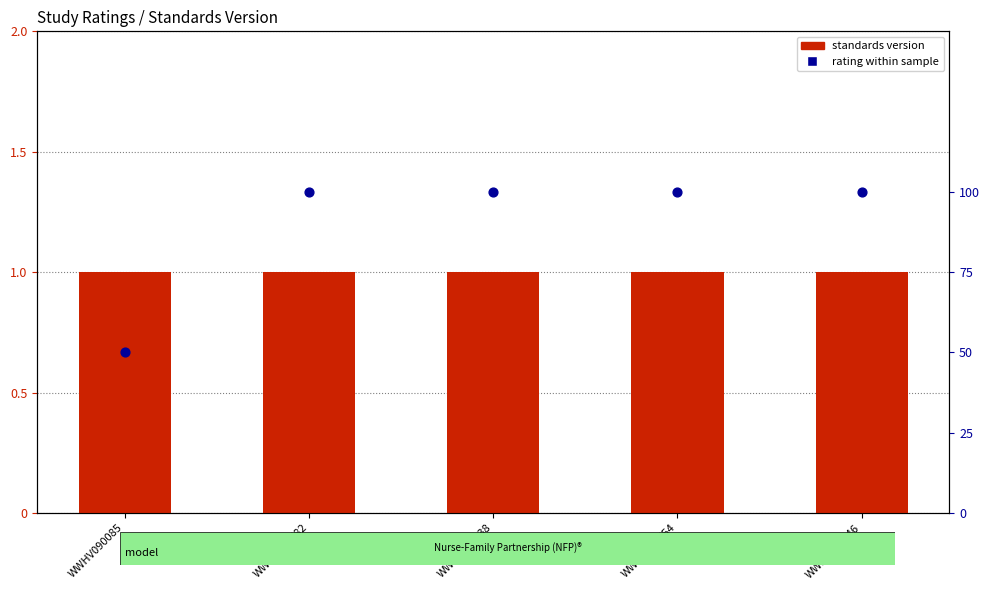

At which category is the sum across all series the highest?

WWHV038782